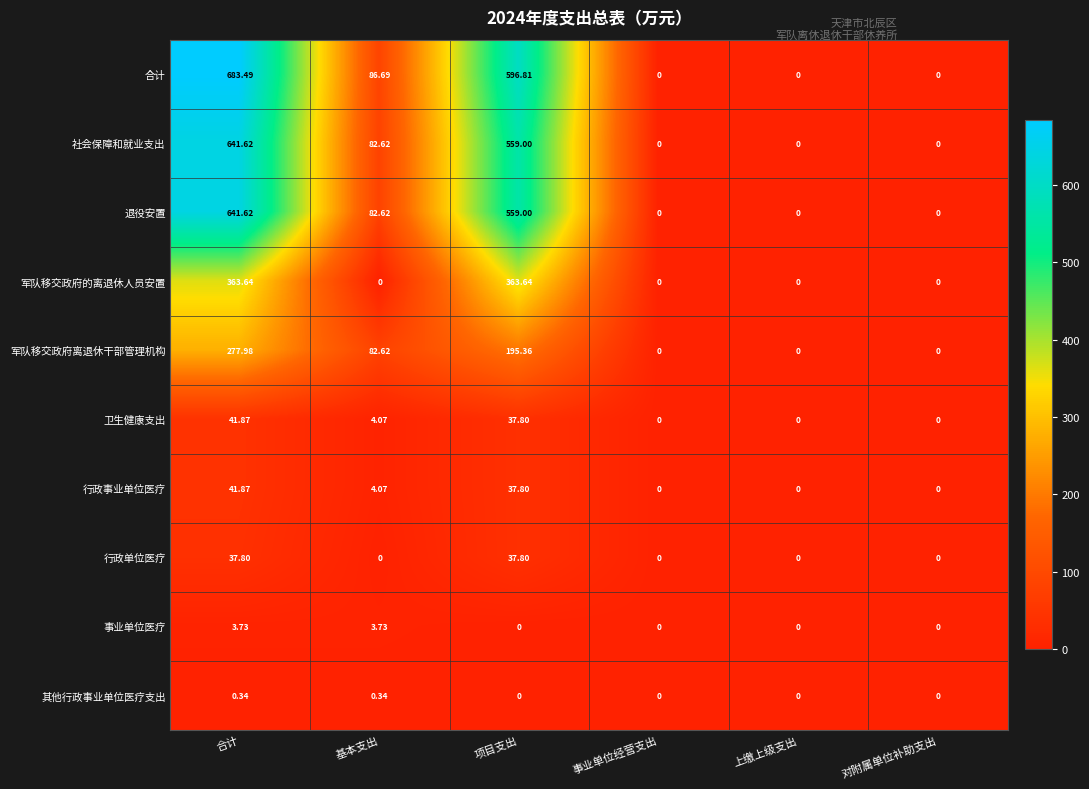

Which series has the largest total across all categories?

合计